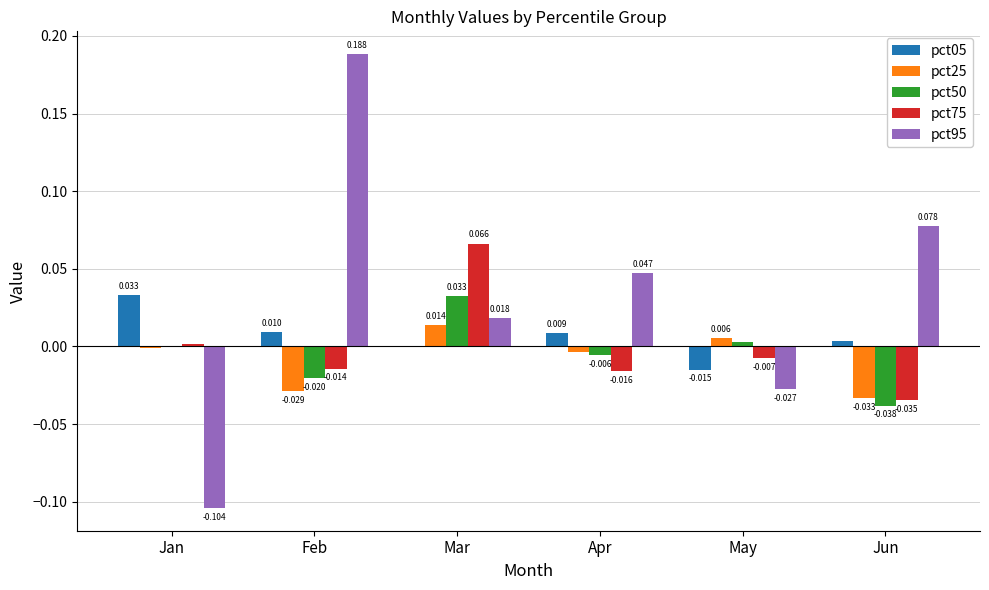

At which label does pct05 first exceed 0?

Jan